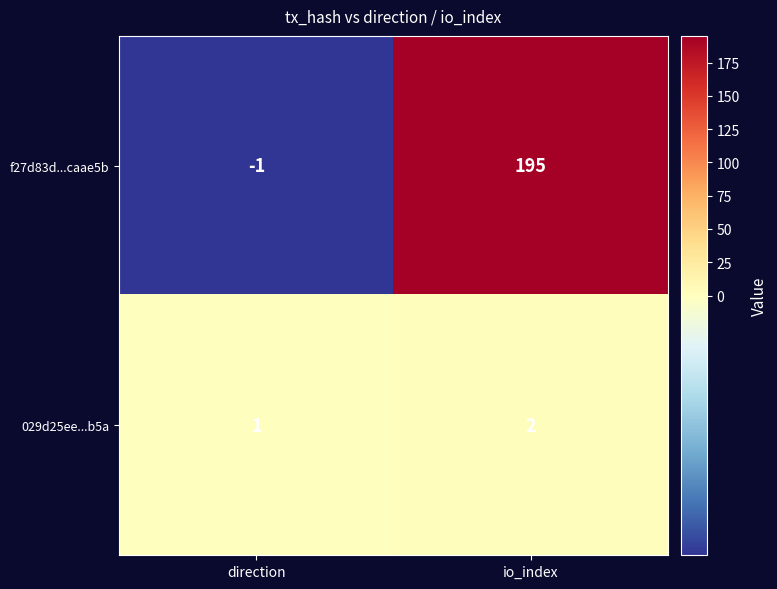

Reading right to left, list all the values displayed in this chart.

f27d83d...caae5b: 195	-1
029d25ee...b5a: 2	1